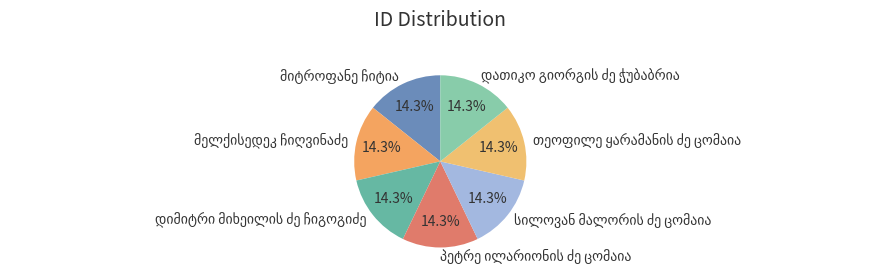

Is there a majority slice in this chart?

No